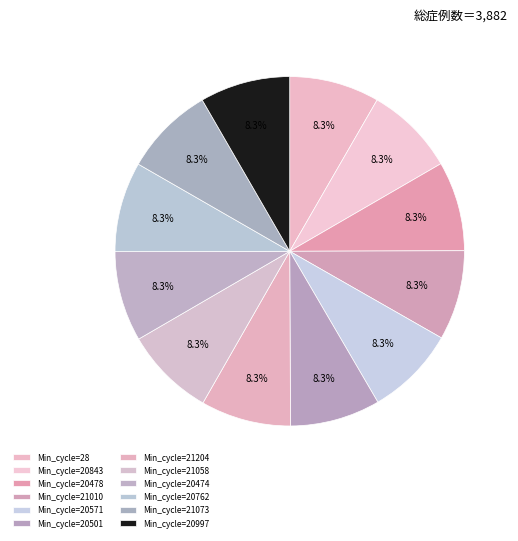

Does any single category account for the majority?

No